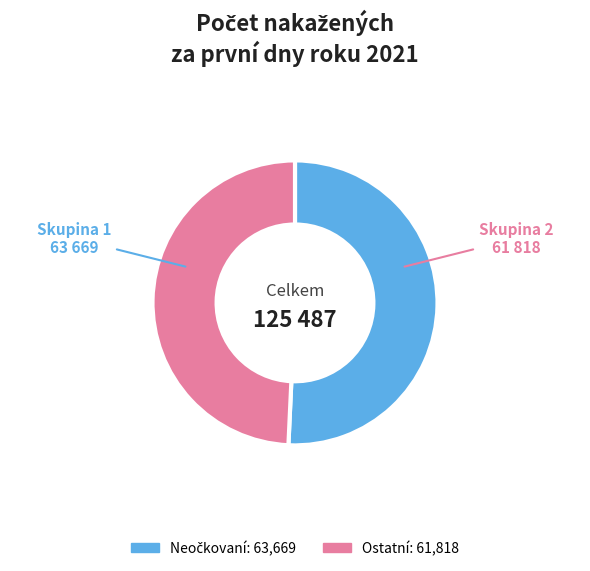

Does any single category account for the majority?

Yes